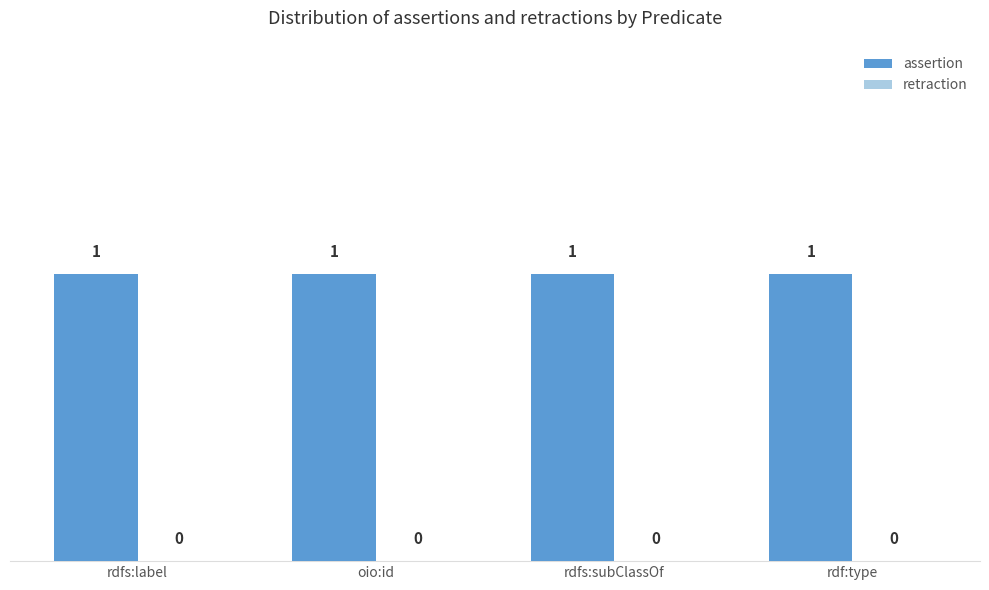

Between oio:id and rdf:type, which series saw the biggest shift?

assertion